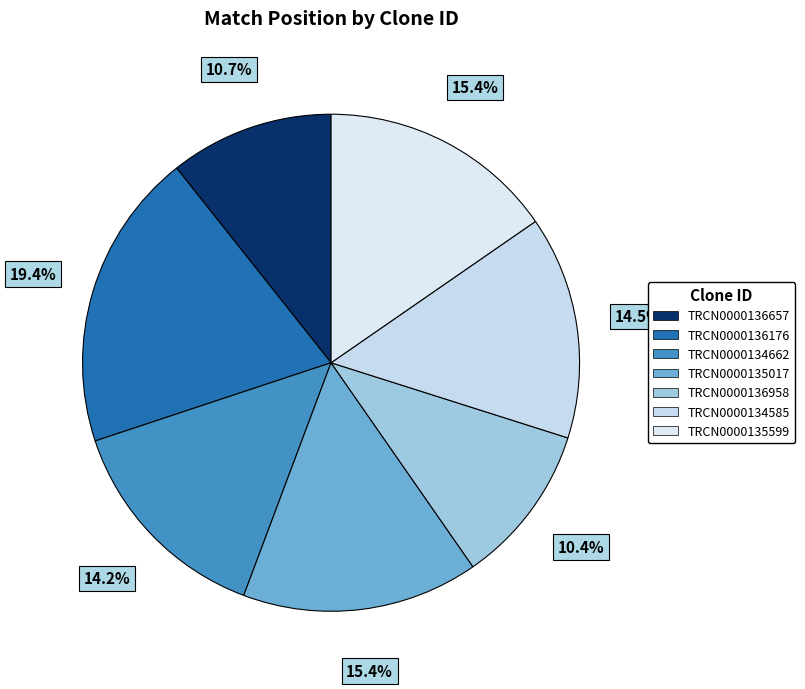

To the nearest percent, what percentage of the pie is TRCN0000136176?

19%